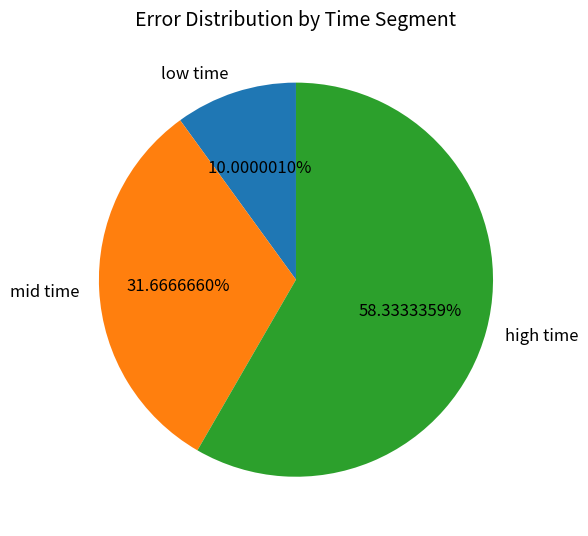

Which has a higher value, high time or mid time?

high time